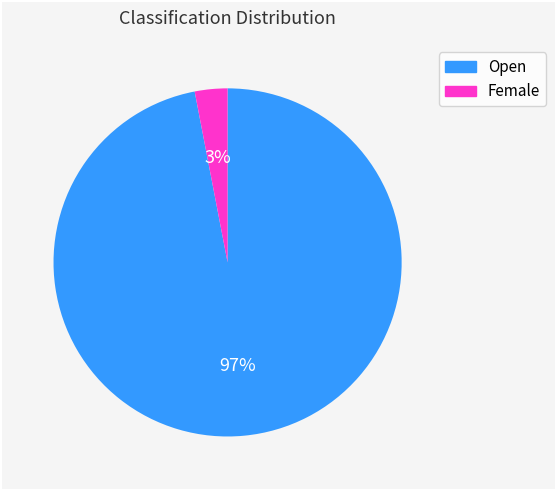

Combined, do Female and Open account for over 50%?

Yes